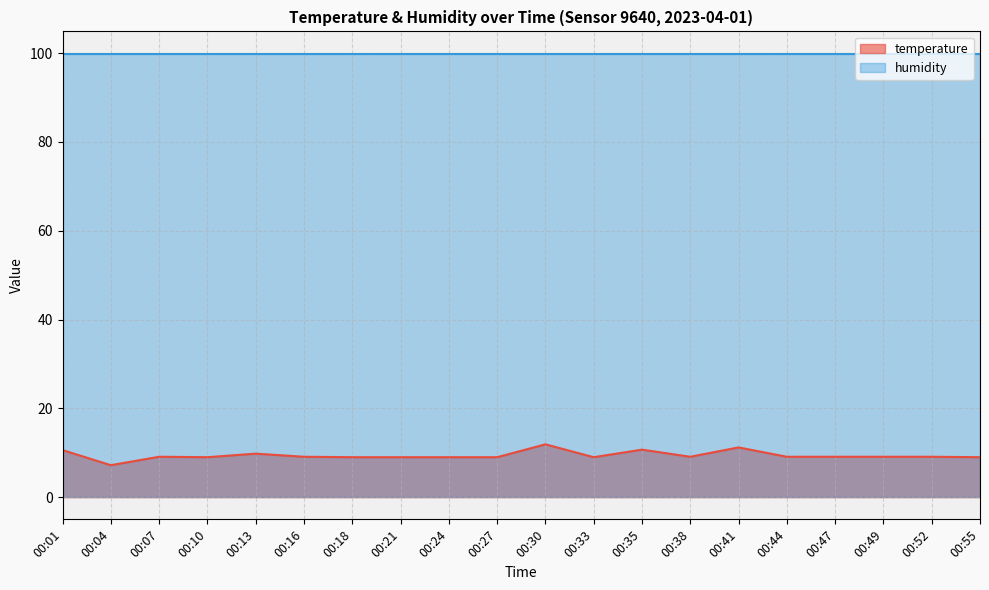

What is the difference between the values at 00:04 and 00:16?

1.9